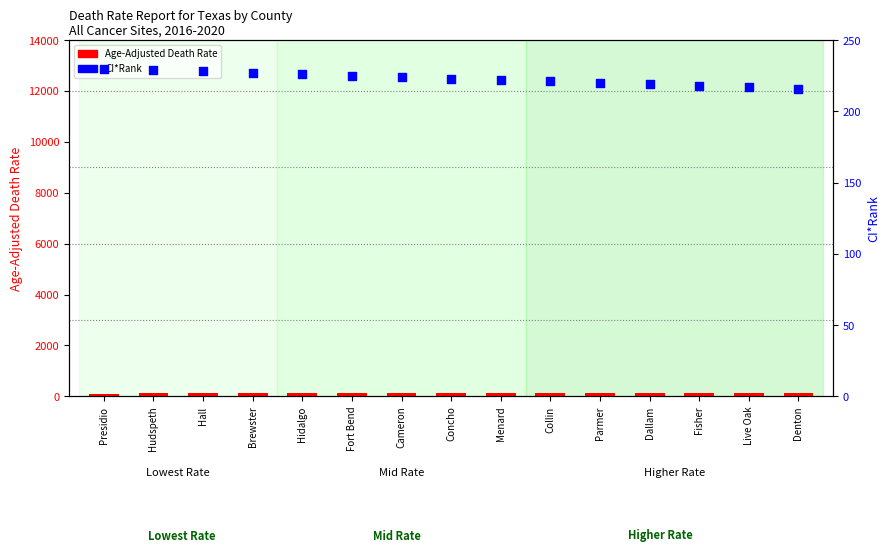

Which series reaches the minimum Y coordinate?

Age-Adjusted Death Rate